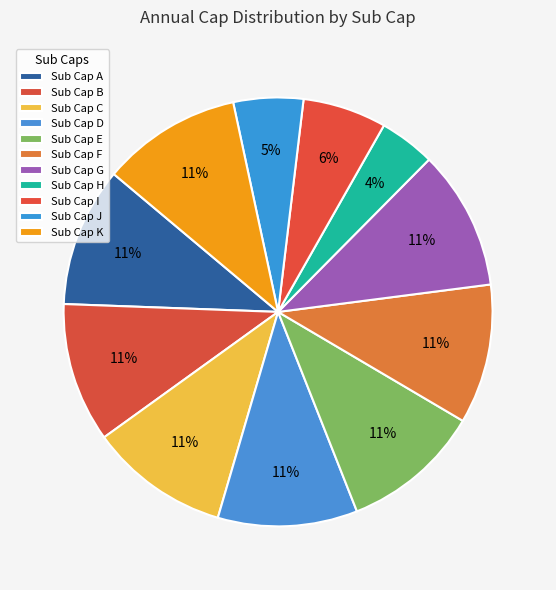

Combined, do Sub Cap A and Sub Cap D account for over 50%?

No